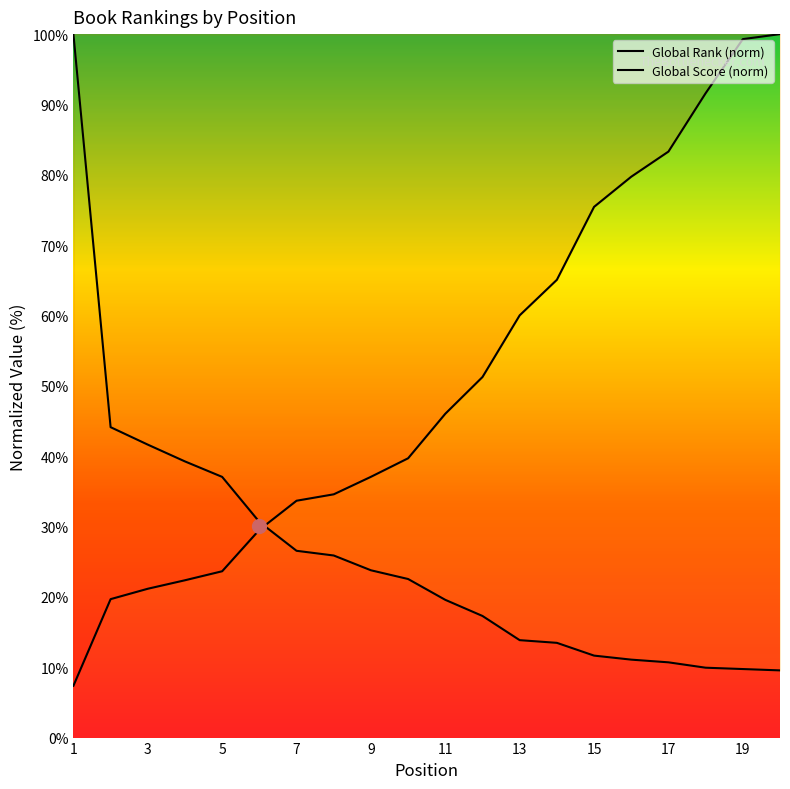

Between 10 and 14, which is larger?

14